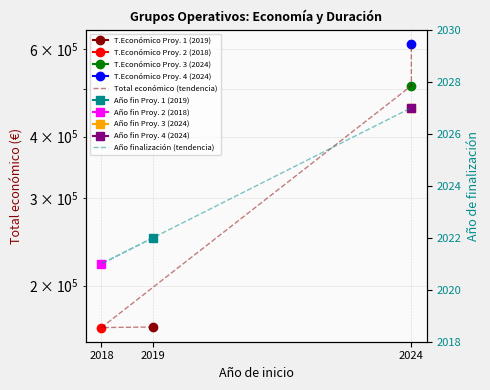

Which category has the highest value in the Total económico (tendencia) series?

2024